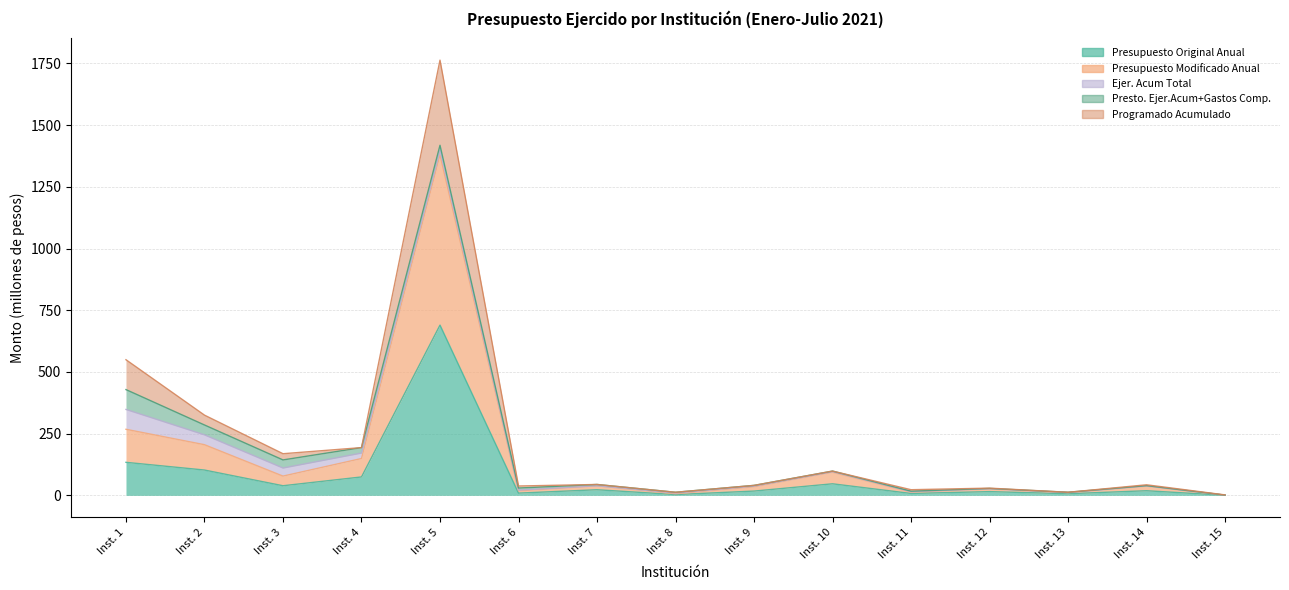

At which category does the chart reach its peak across all series?

5